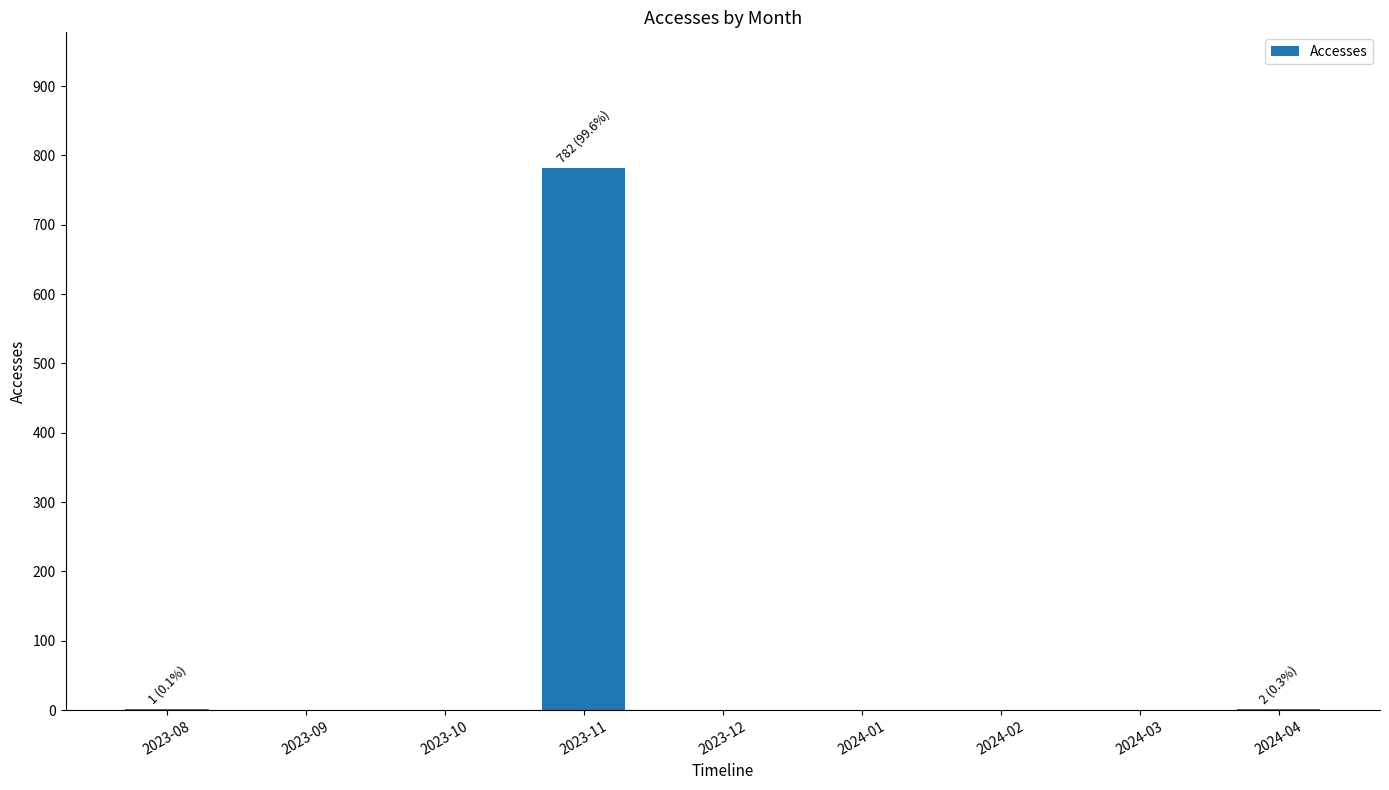

Which label corresponds to the largest value in the chart?

2023-11